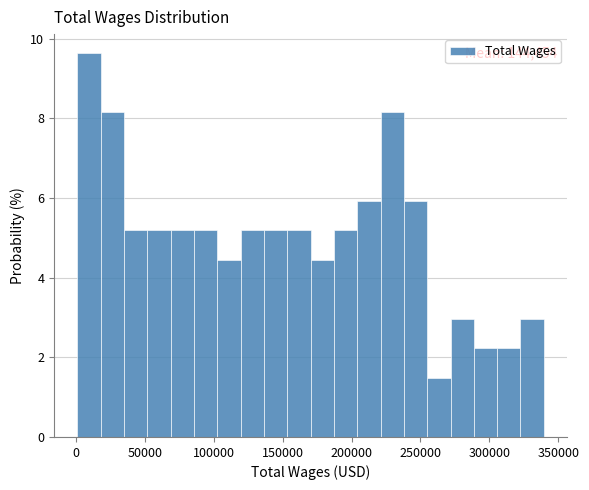

Around what value on the x-axis is the tallest bar? Give the approximate position of its centre, as read against the axis.

10000